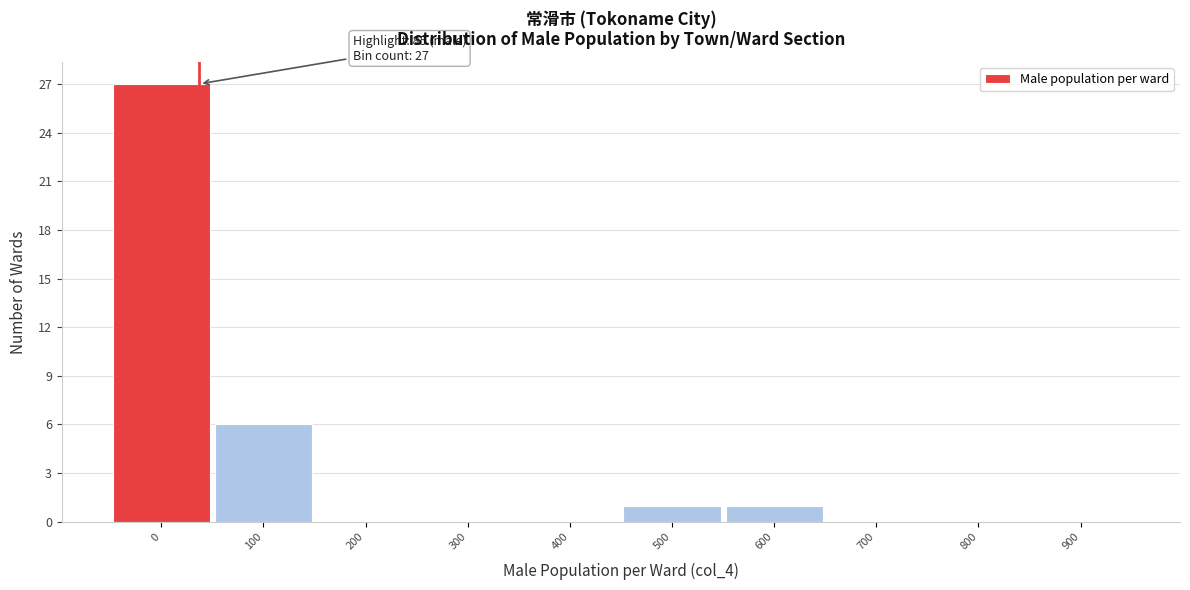

Reading right to left, extract all data points from this chart.

900=0	800=0	700=0	600=1	500=1	400=0	300=0	200=0	100=6	0=27